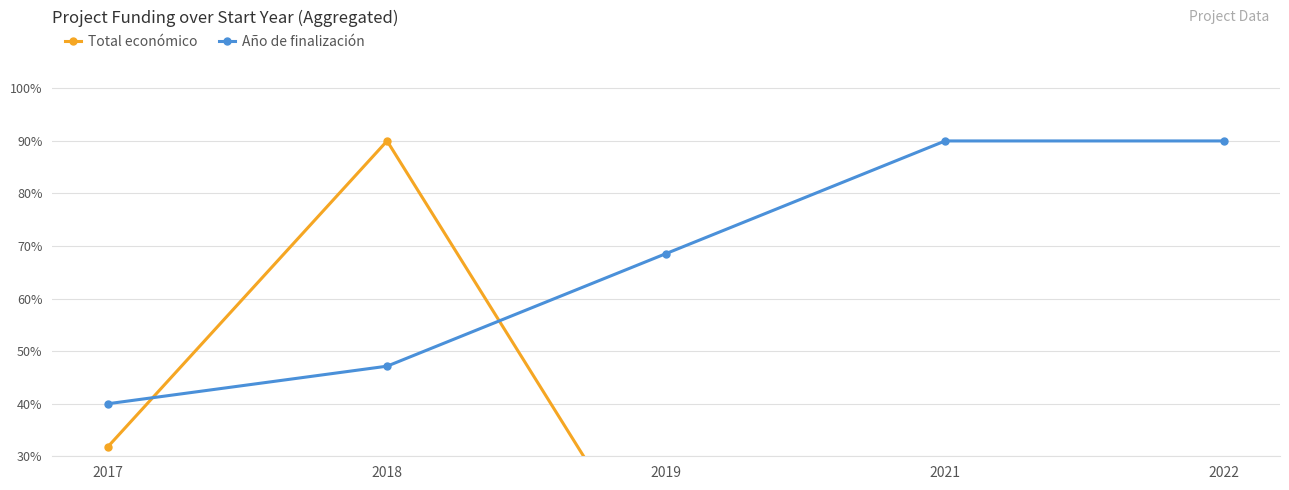

At which category does the chart reach its minimum across all series?

2021